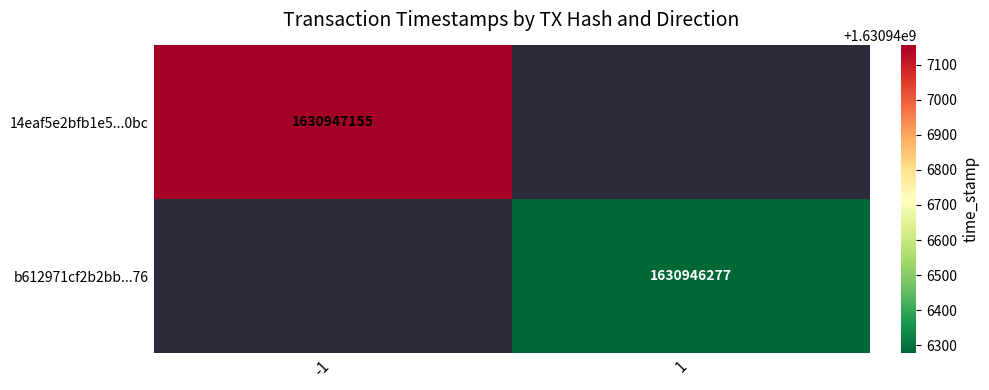

Is it true that 14eaf5e2bfb1e5792c7b509f8cfef38096cd0bc equals 2300771326 at 1?

False